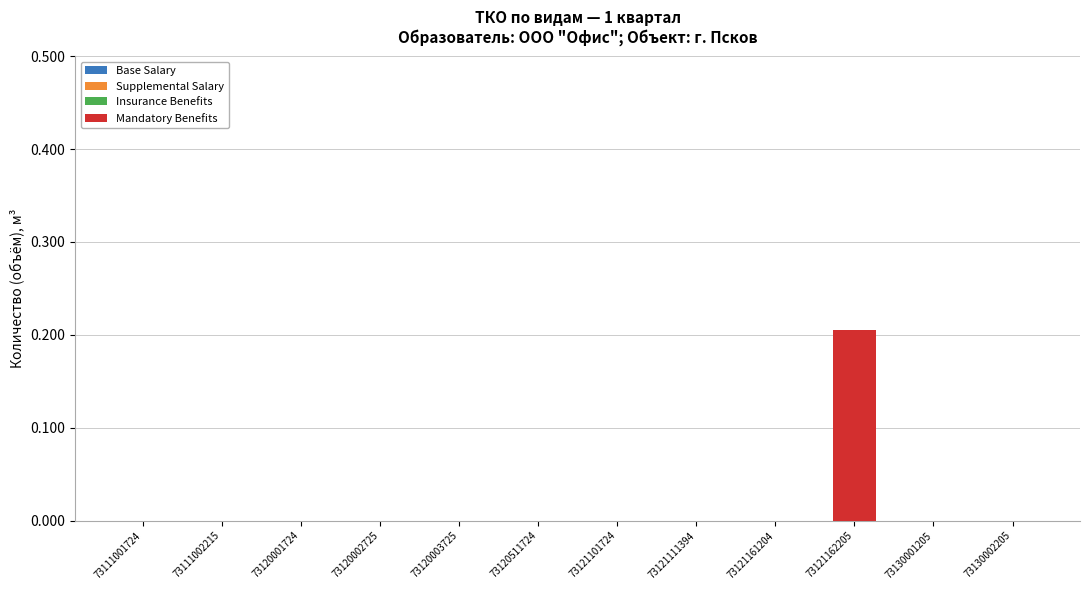

Are the bars horizontal?

No